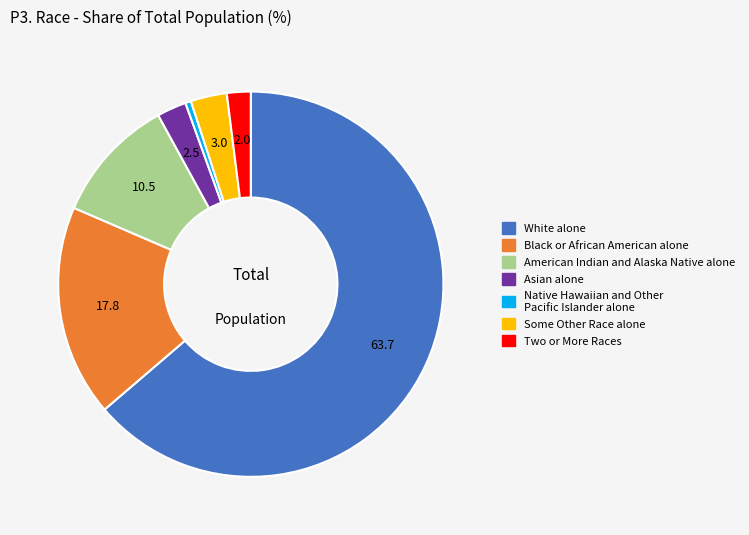

True or false: Some Other Race alone accounts for 14% of the total.

False